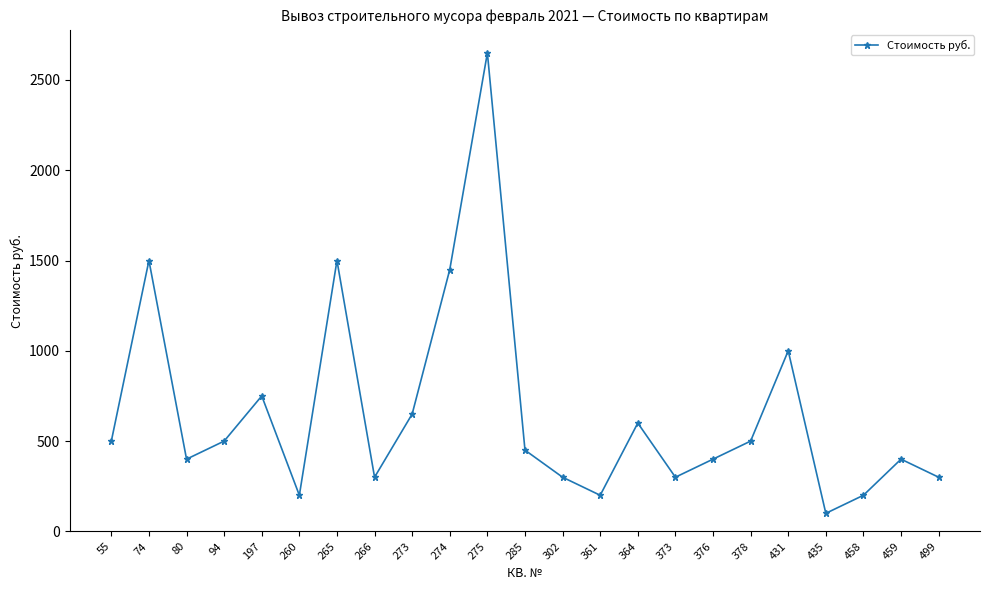

Count the number of data series in this chart.

1